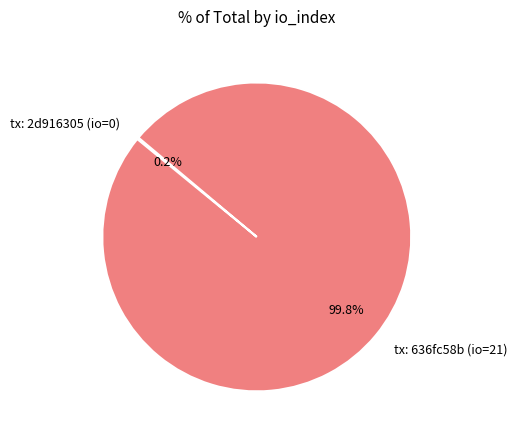

What is the largest slice in the pie chart?

tx: 636fc58b (io=21)